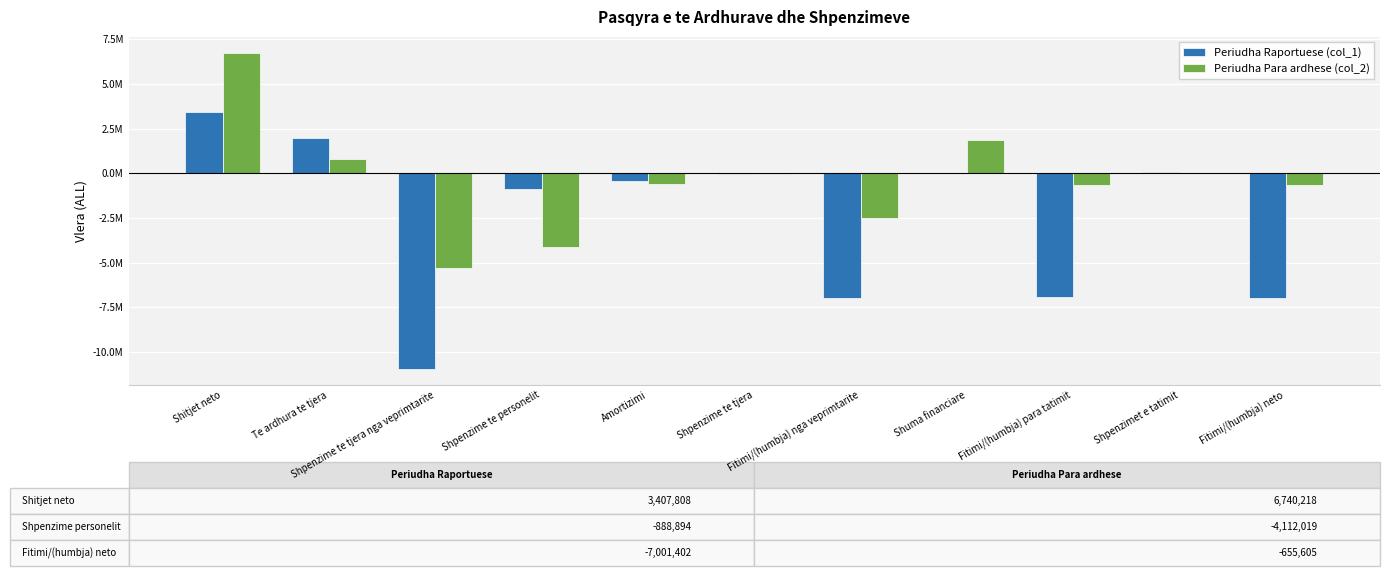

Reading left to right, extract all data points from this chart.

Periudha Raportuese (col_1): 3407808	1952619	-10956053	-888894	-414438	-50400	-6949358	12775	-6936583	64819	-7001402
Periudha Para ardhese (col_2): 6740218	815475	-5302111	-4112019	-588496	-46700	-2493633	1838028	-655605	0	-655605